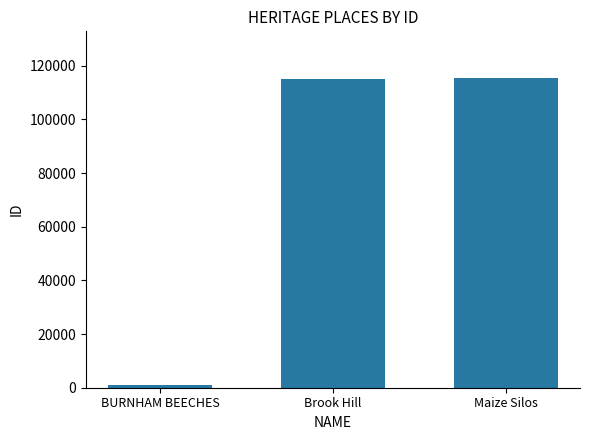

Where is the data nearest to the value 58262?

Brook Hill